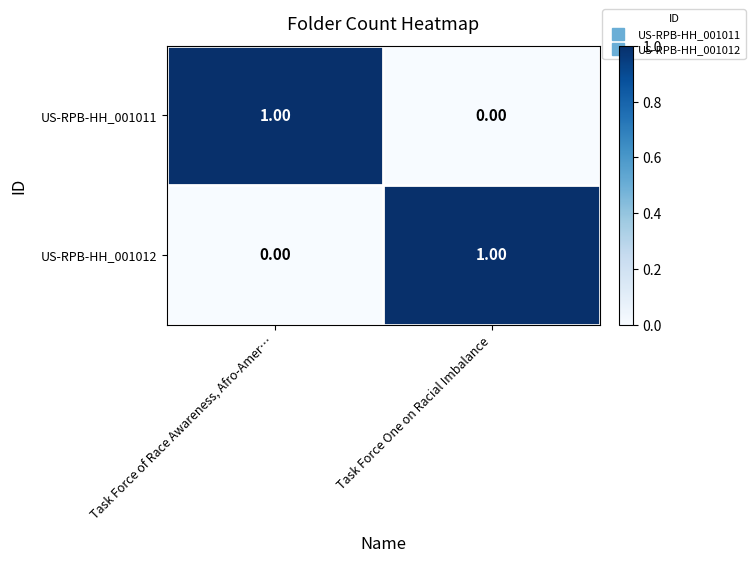

At which label does US-RPB-HH_001012 reach its minimum?

Task Force of Race Awareness, Afro-Amer…